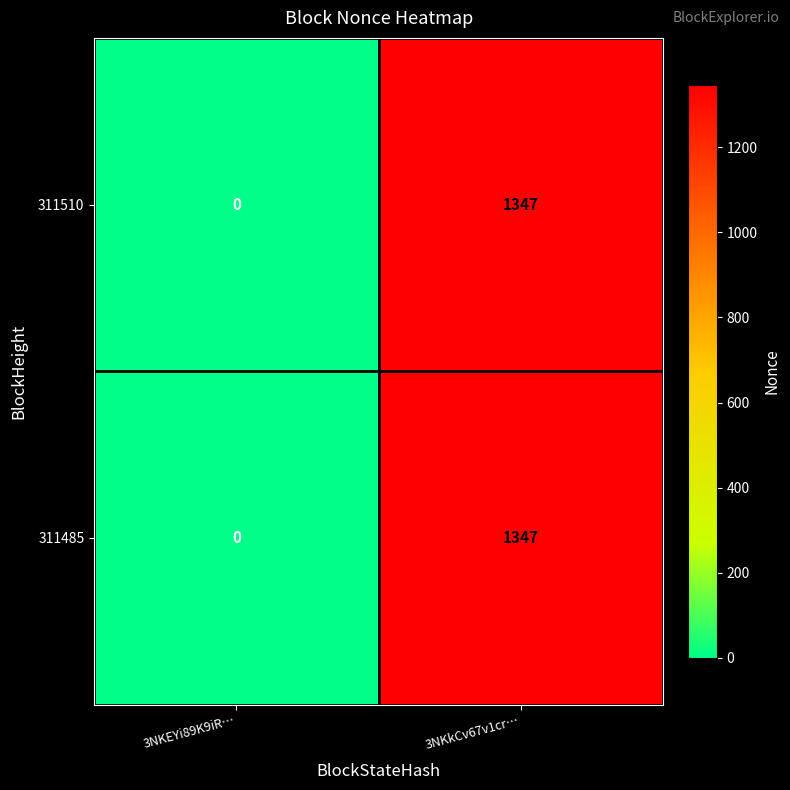

The 311510 series shows 0 at 3NKEYi89K9iR…. True or false?

True